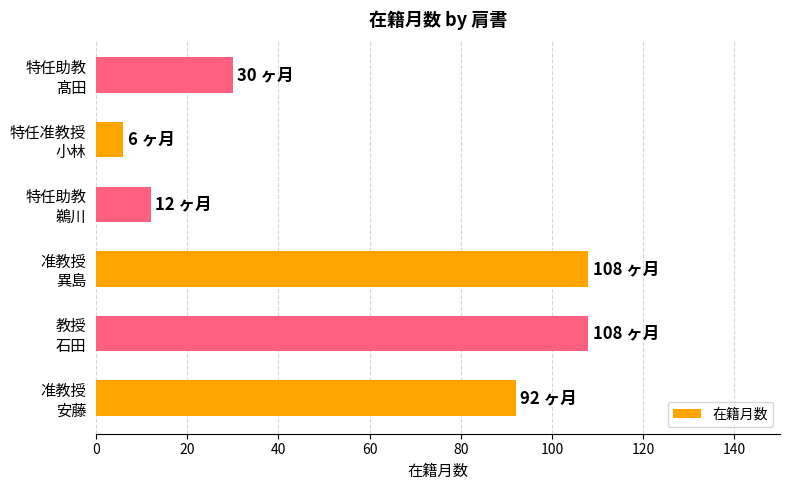

What is the average value?

59